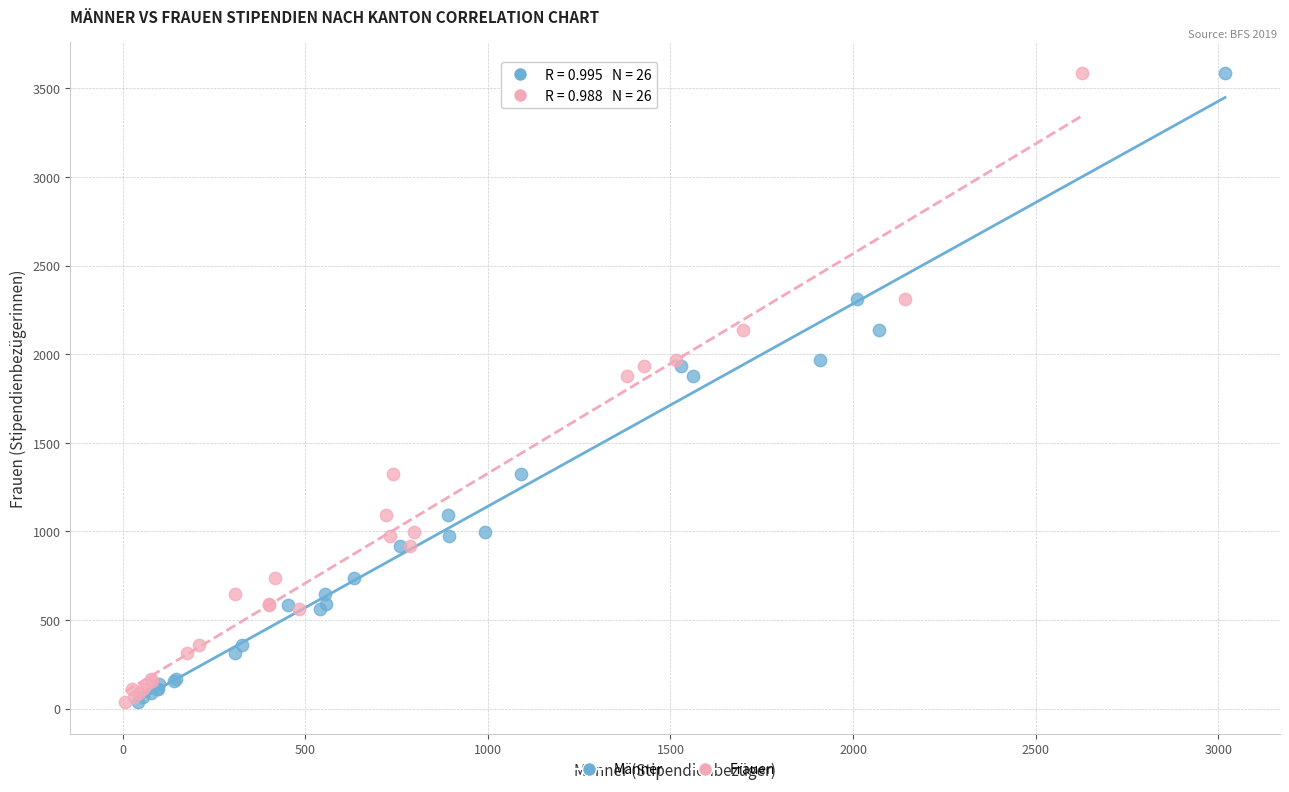

What are all the series names shown in the legend?

Männer, Frauen